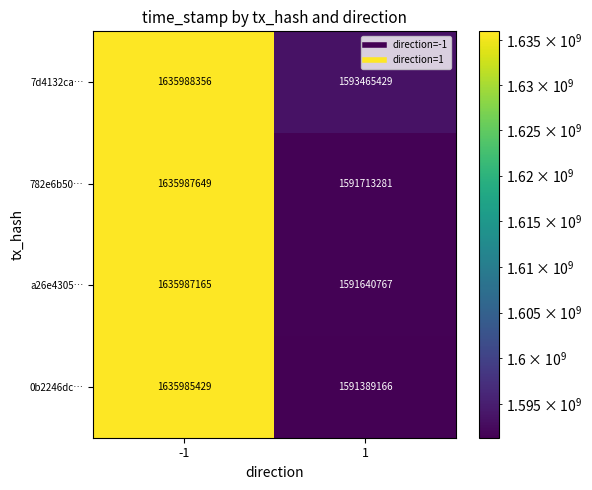

At how many categories does at least one series exceed 1593922438?

1